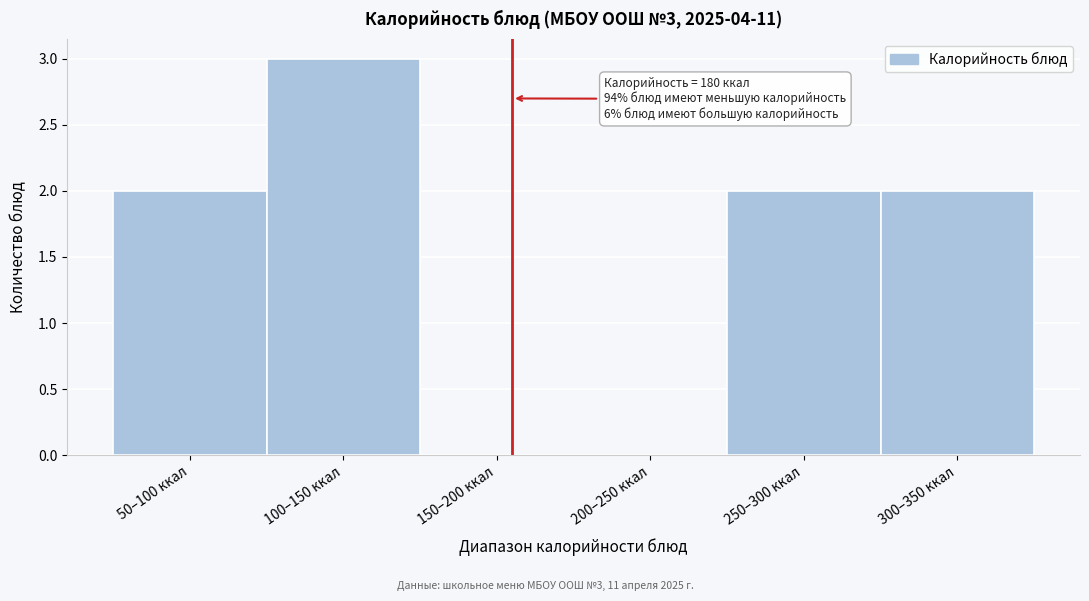

Reading left to right, what are all the values shown in this chart?

50–100 ккал=2	100–150 ккал=3	150–200 ккал=0	200–250 ккал=0	250–300 ккал=2	300–350 ккал=2